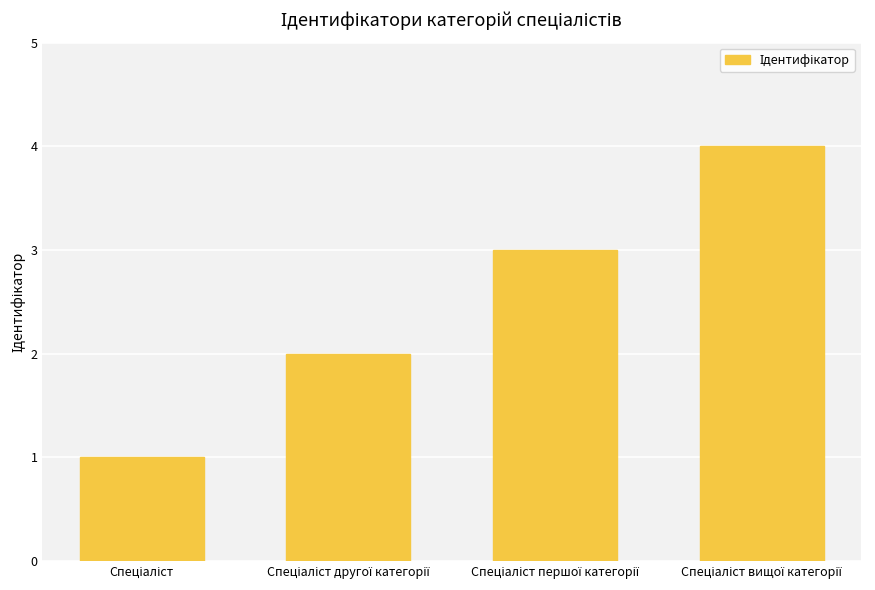

What is the maximum value shown in the chart?

4